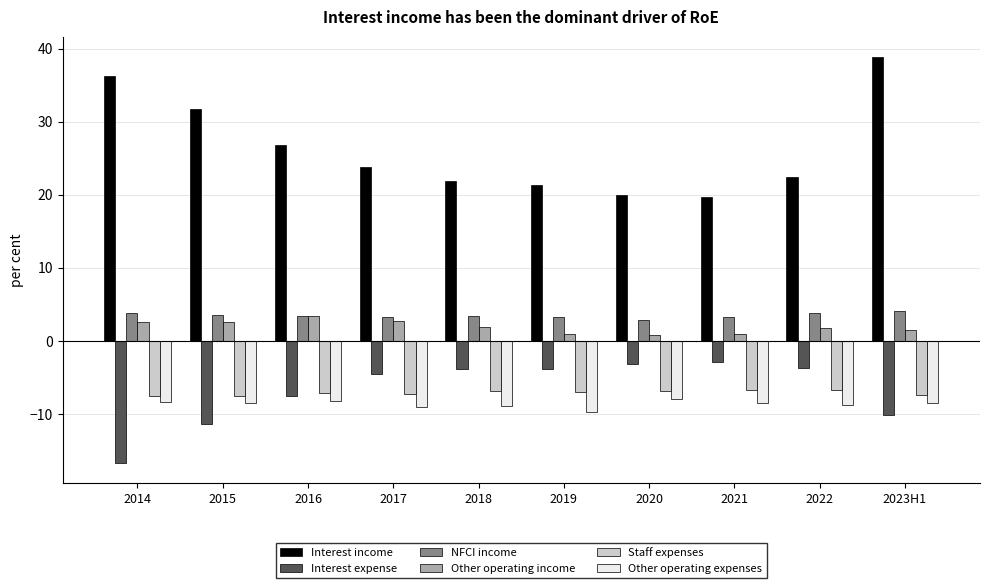

How many data points in Interest income are less than 23?

5